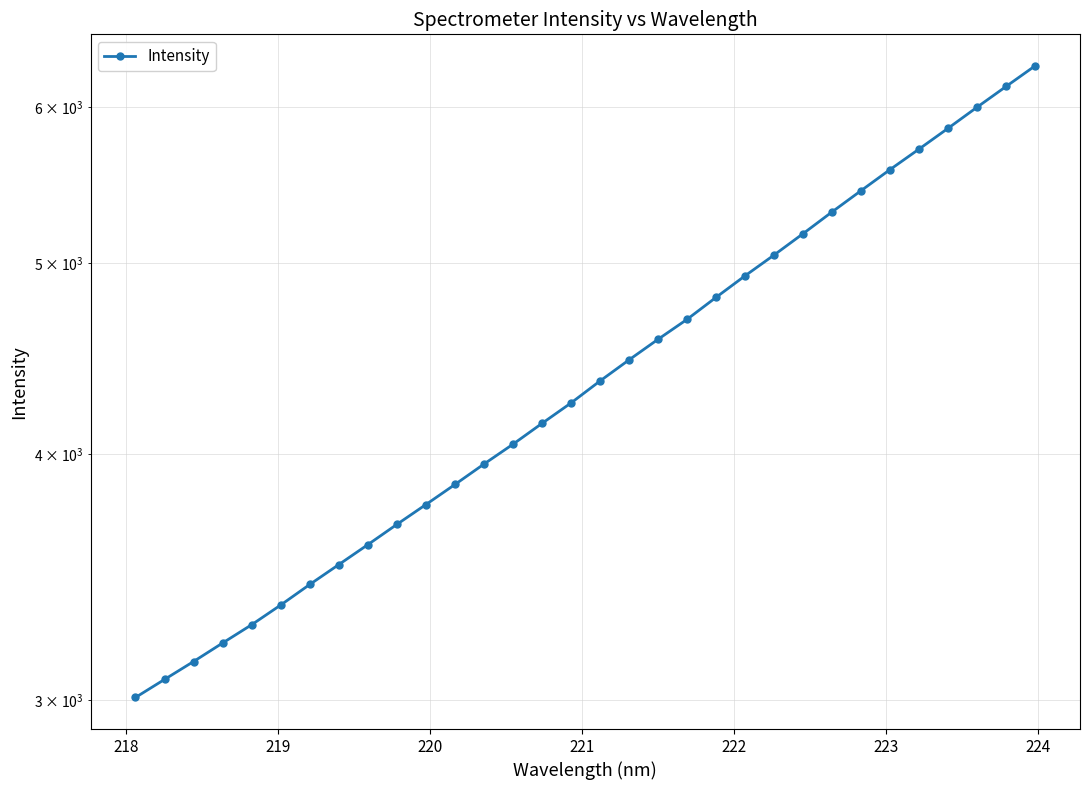

How many data points are less than 4357?

16